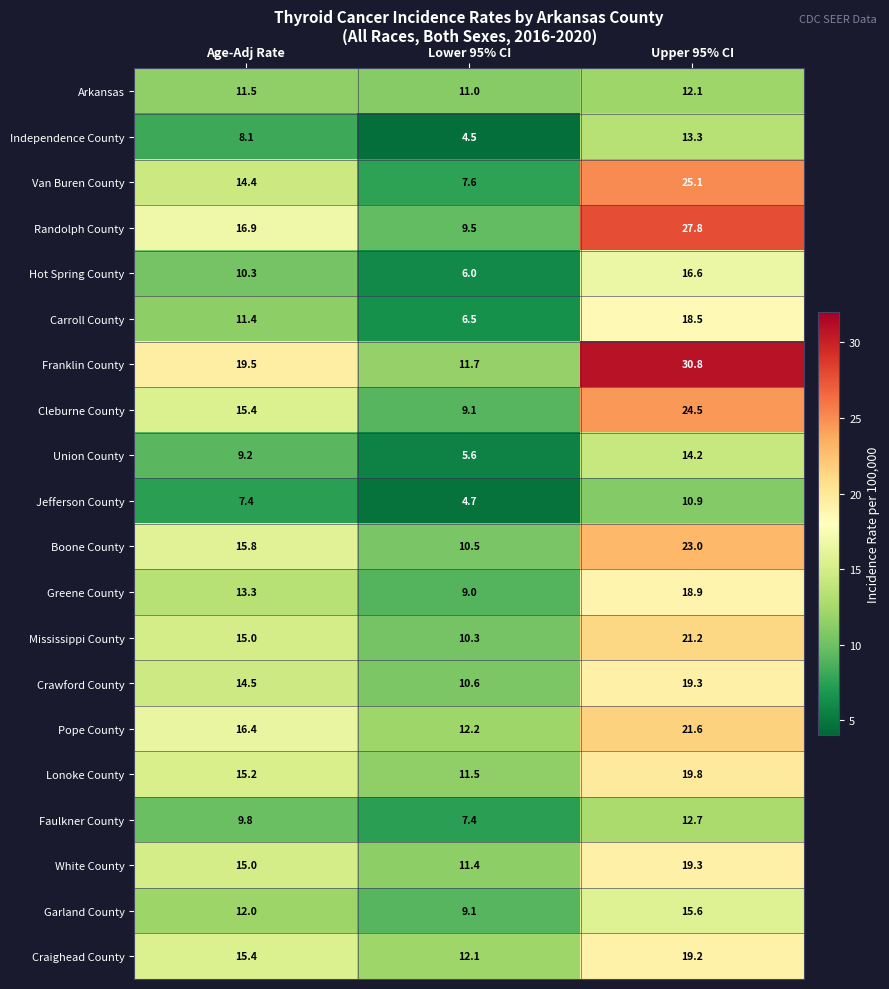

What value does the Mississippi County series have at Age-Adj Rate?

15.0